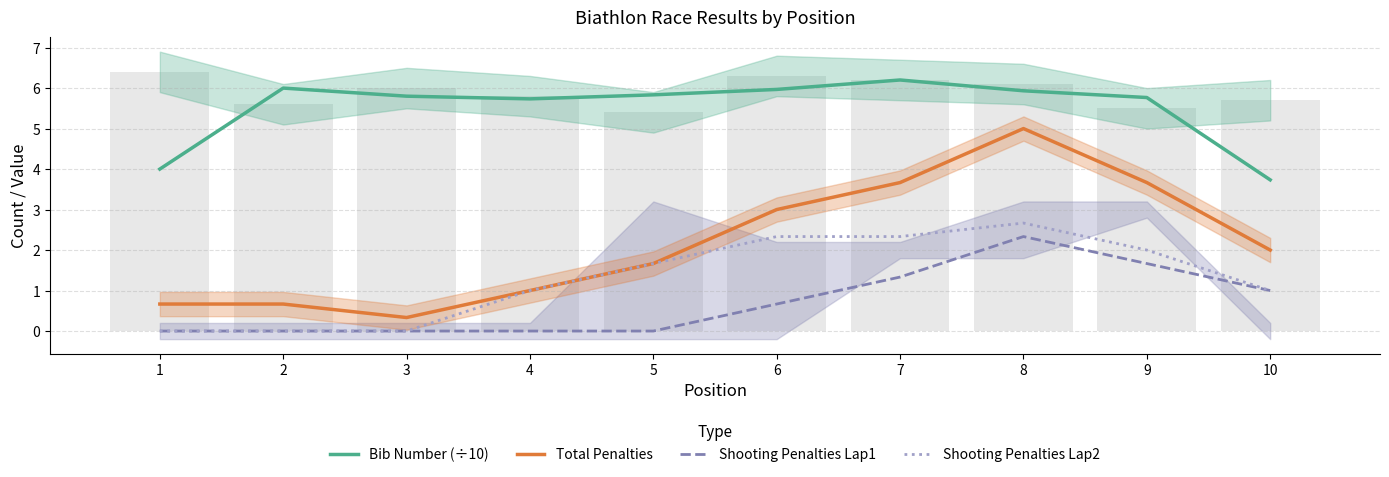

What is the difference between the Shooting Penalties Lap1 values at 7 and 4?

1.3